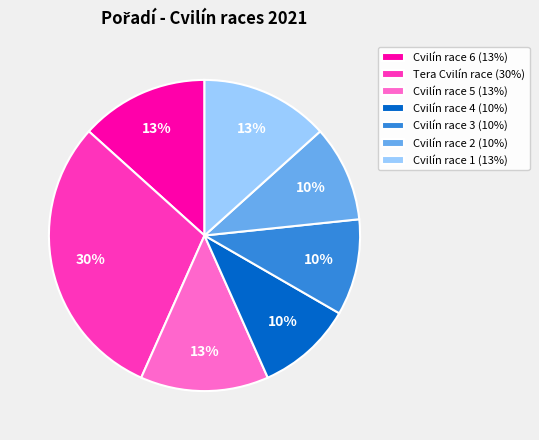

To the nearest percent, what is the difference between the Cvilín race 1 (13%) and Cvilín race 3 (10%) slice percentages?

3%